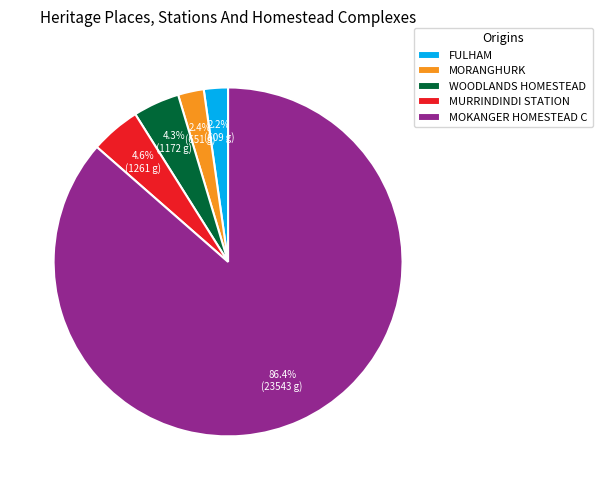

The FULHAM slice represents 2% of the pie. True or false?

True